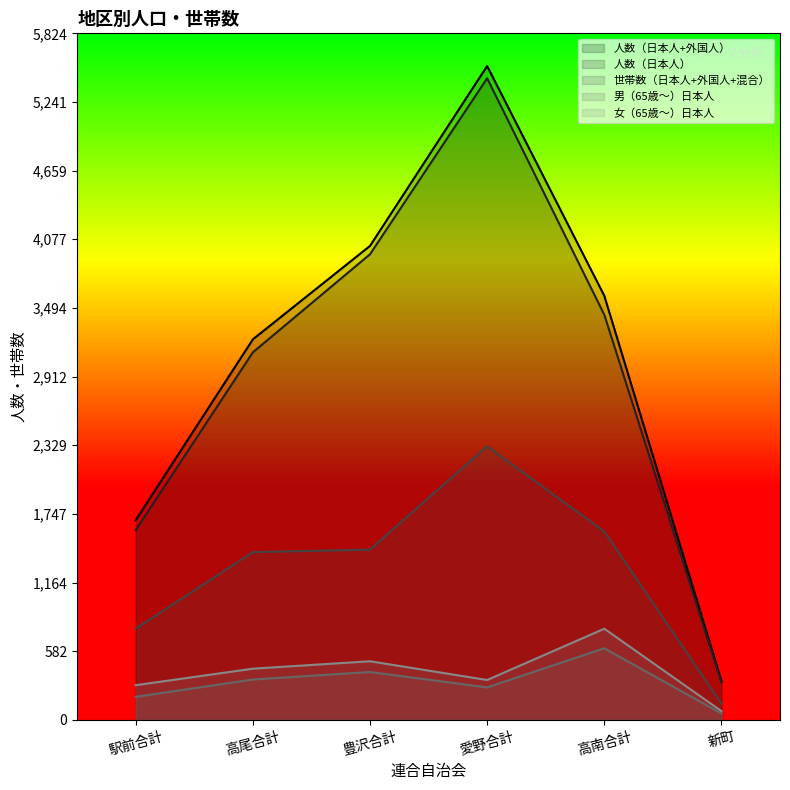

How many data points in 女（65歳～）日本人 are less than 434?

3